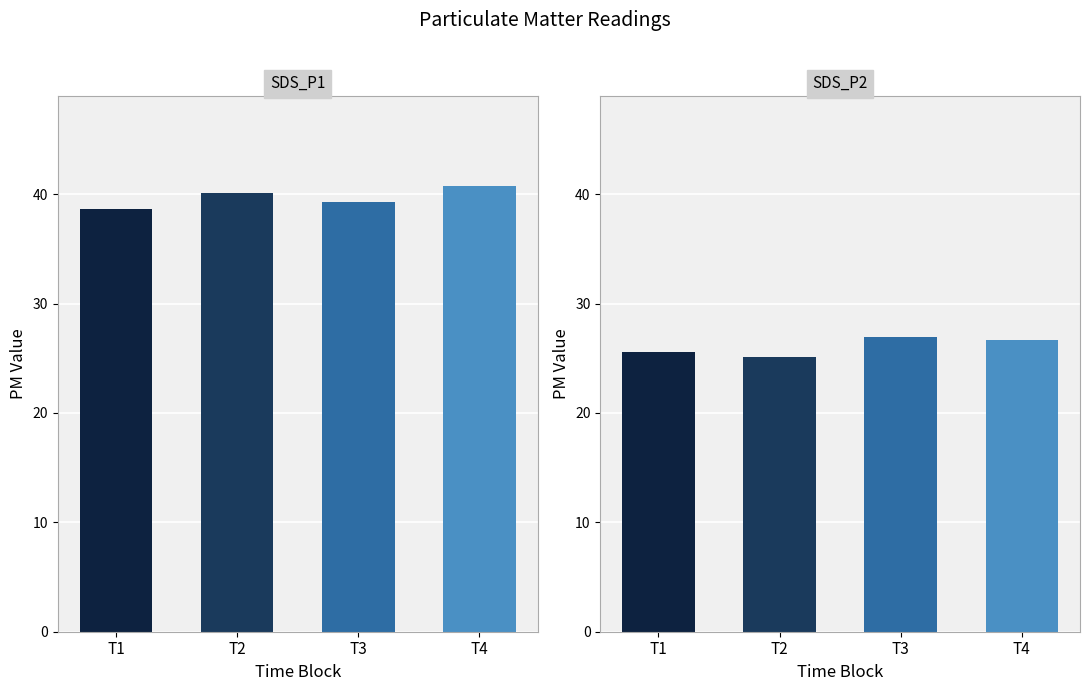

Rank the categories by SDS_P1 value from lowest to highest.

T1, T3, T2, T4